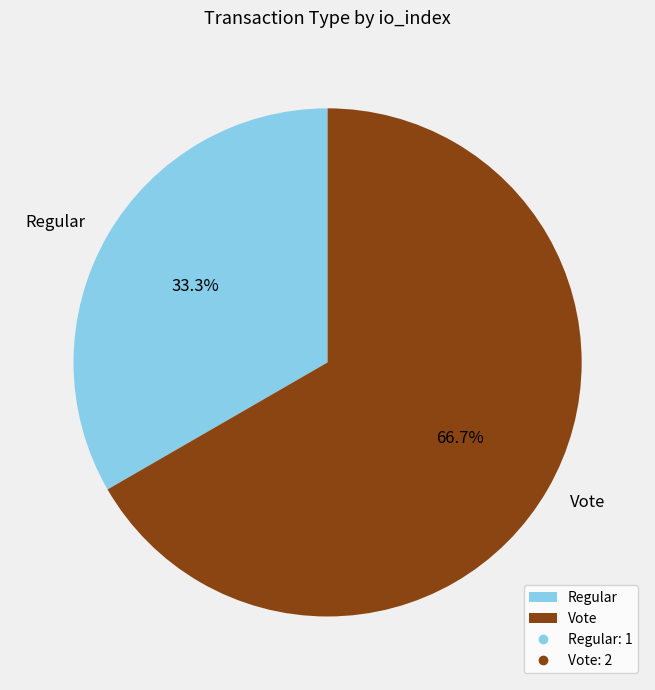

The Regular slice represents 33% of the pie. True or false?

True